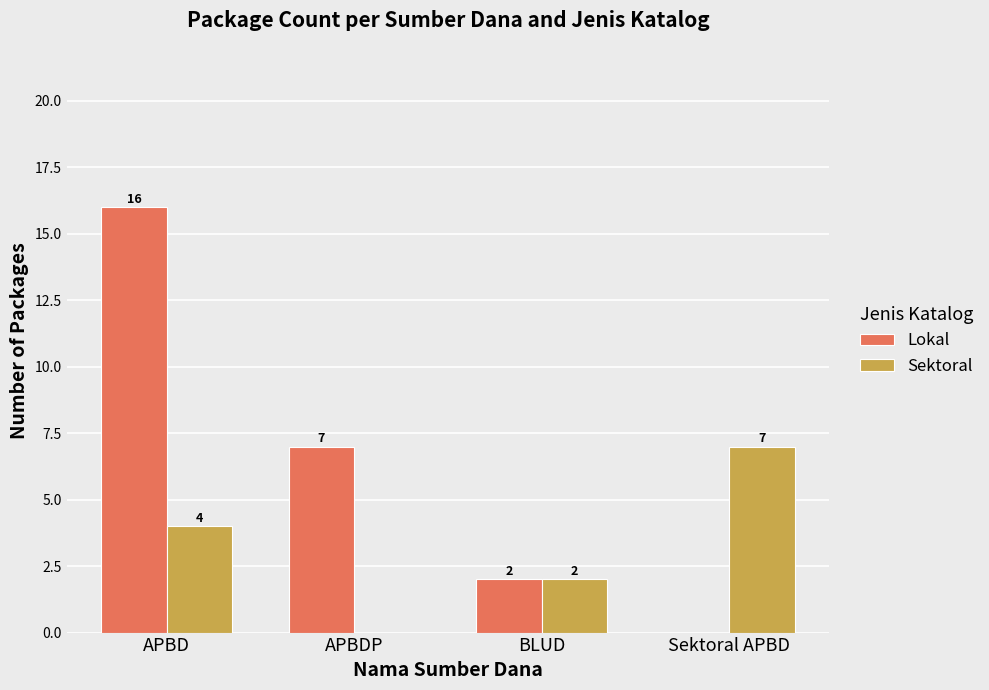

True or false: Sektoral has a value of 0 at APBDP.

True